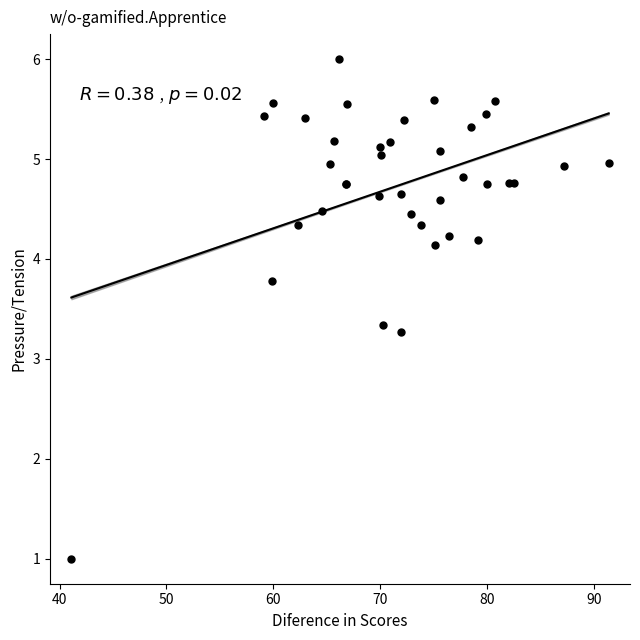

What Y value in the scatter plot is closest to 3?

3.3